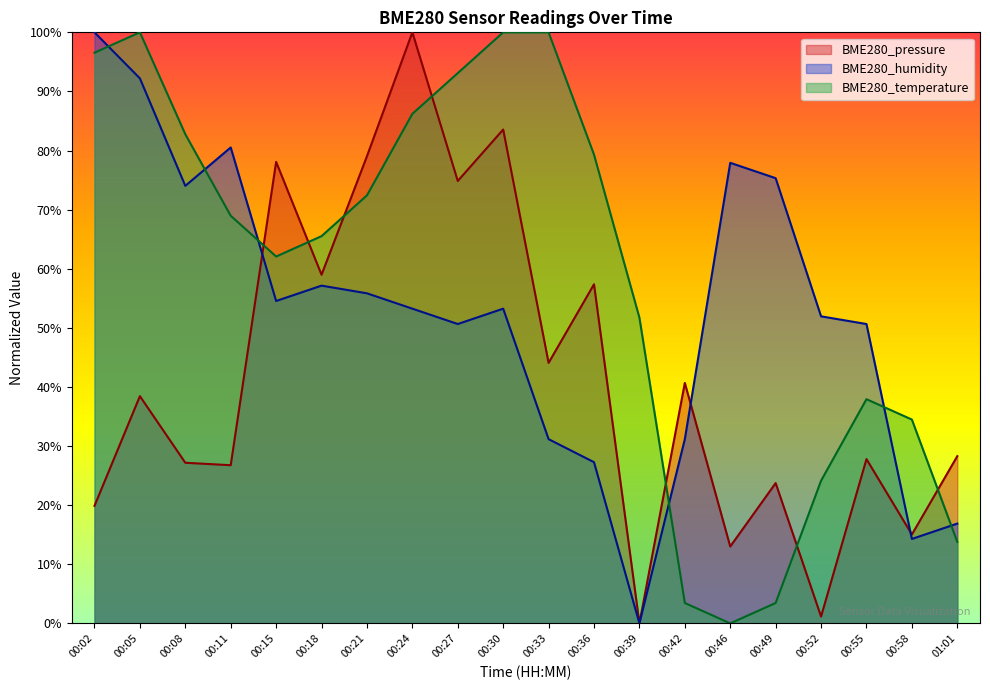

Between 00:36 and 00:08, which is larger?

00:36